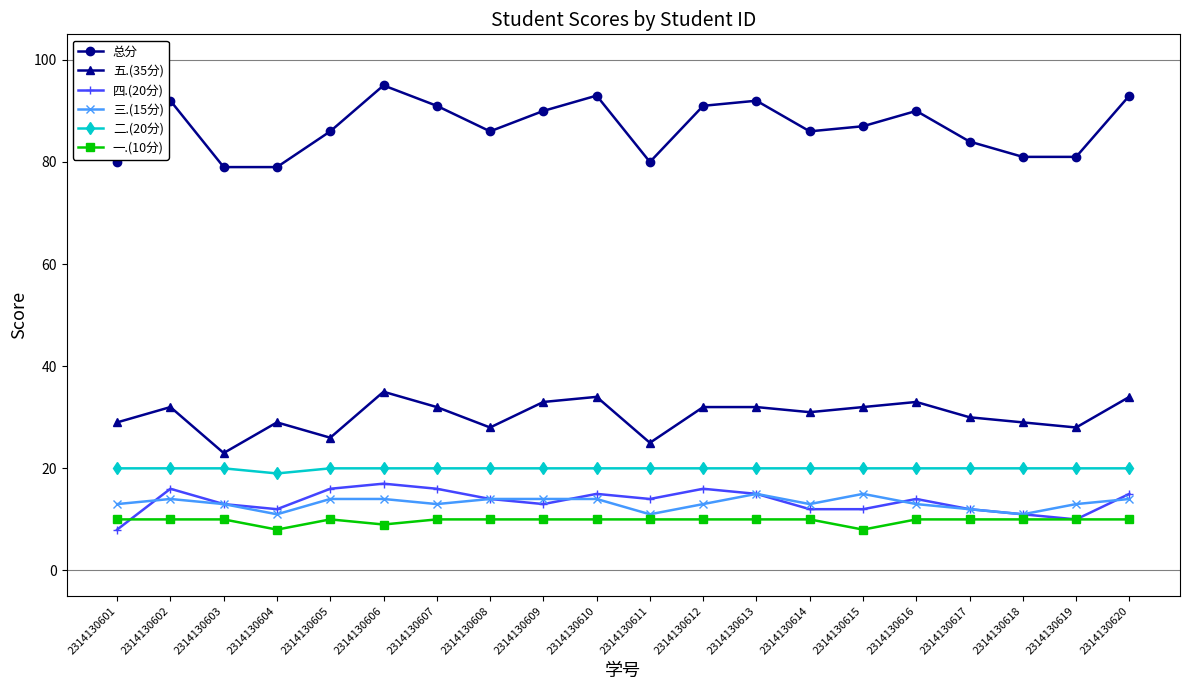

Which series changed the most between 2314130614 and 2314130618?

总分